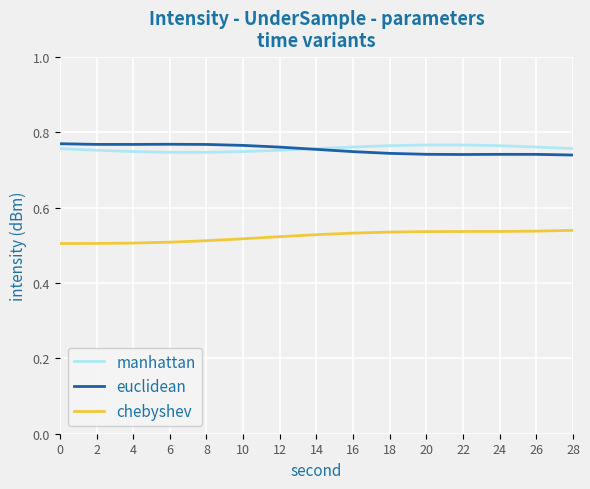

How many manhattan values are between 0 and 1?

15